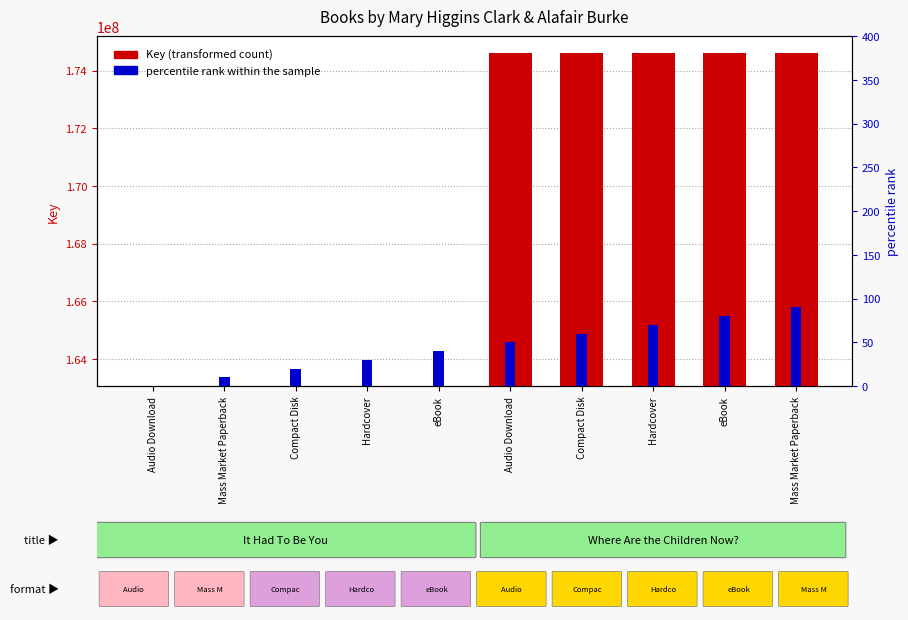

What is the minimum value for Key?

163068395